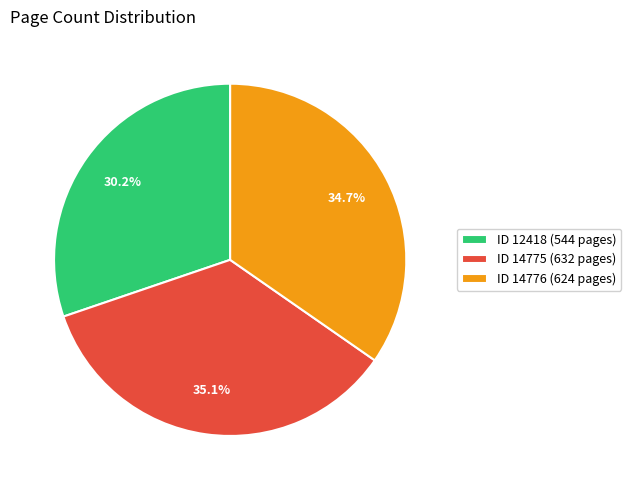

Which has a higher value, ID 14775 (632 pages) or ID 12418 (544 pages)?

ID 14775 (632 pages)